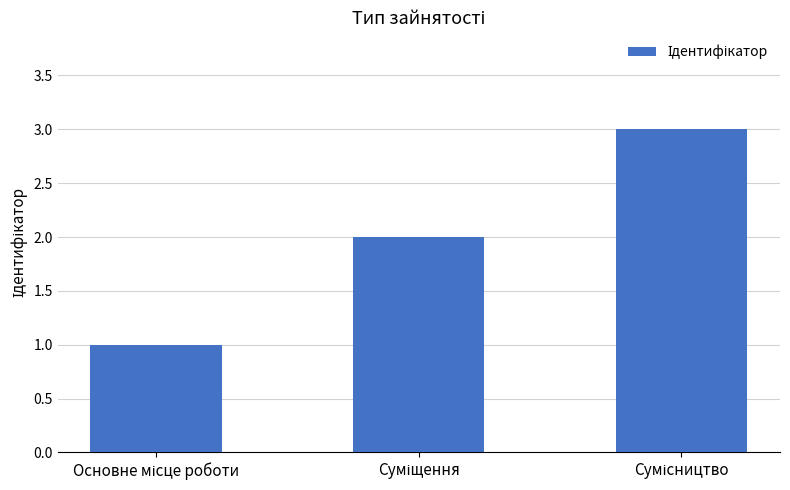

What is the sum of all values?

6